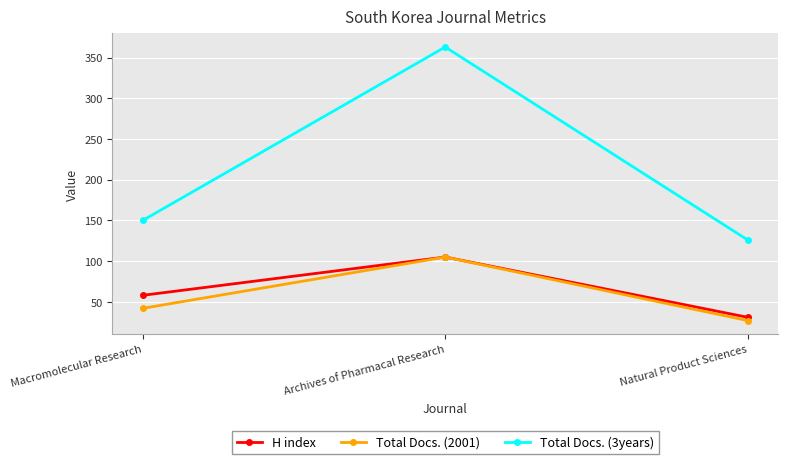

Rank the categories by H index value from lowest to highest.

Natural Product Sciences, Macromolecular Research, Archives of Pharmacal Research